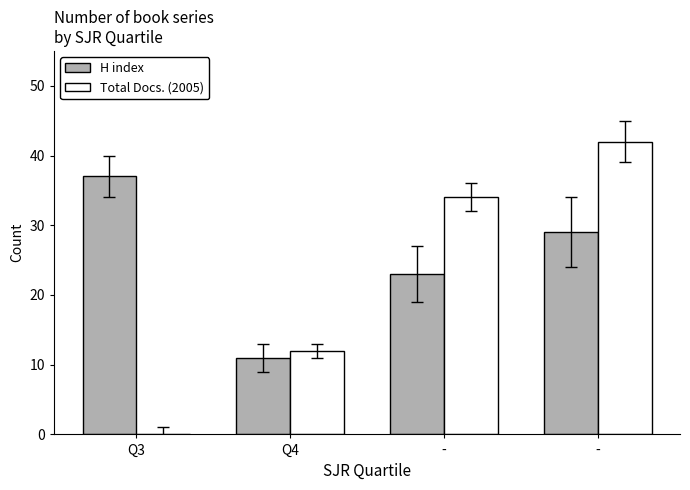

How many distinct data groups are displayed?

2